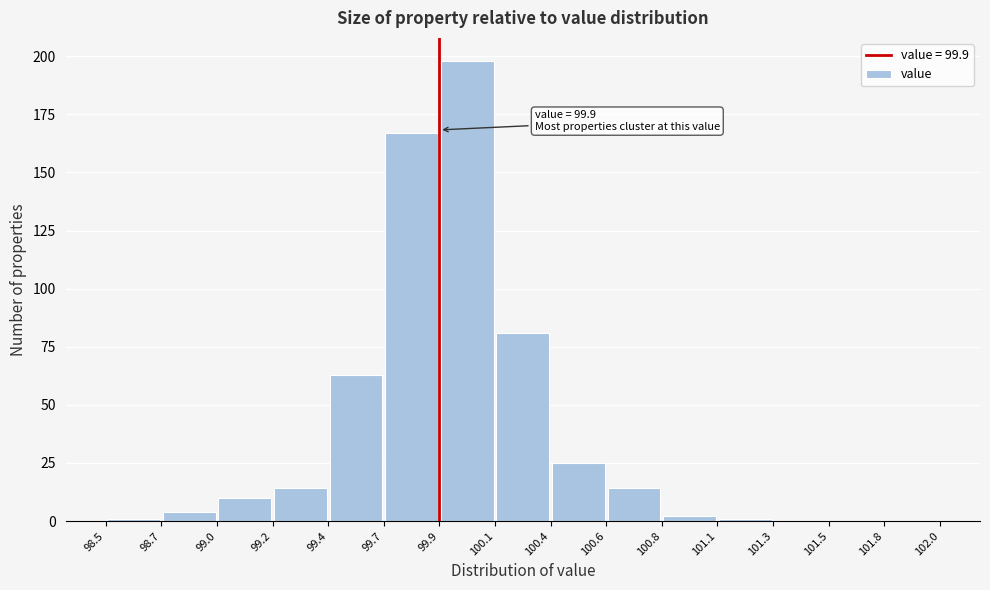

Over which range of the x-axis is the bar tallest?

99.9 to 100.1